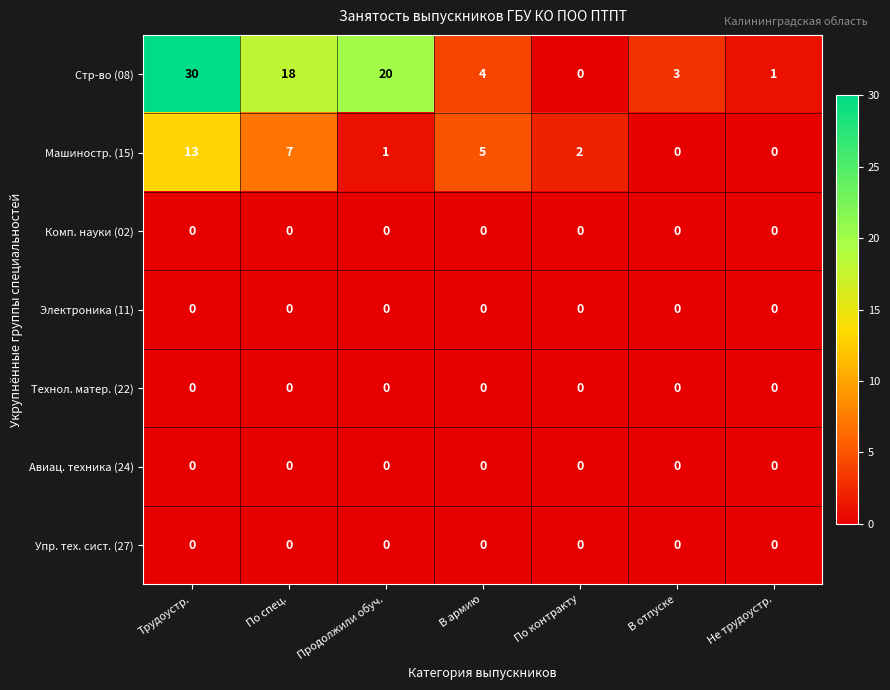

Which series changed the most between Продолжили обуч. and В армию?

Стр-во (08)